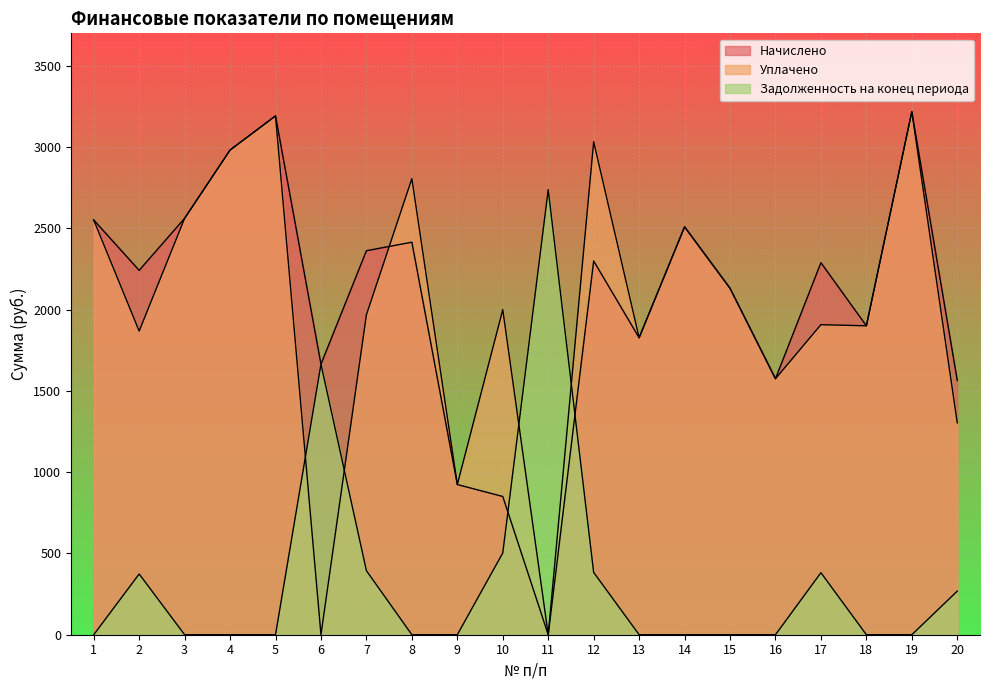

Reading right to left, what are all the values shown in this chart?

Начислено: 20=1564.5	19=3218.3	18=1900.5	17=2289.0	16=1575.0	15=2131.5	14=2509.5	13=1827.0	12=2299.5	11=0.0	10=850.5	9=924.0	8=2415.0	7=2362.5	6=1664.3	5=3192.0	4=2982.0	3=2562.0	2=2241.8	1=2551.5
Уплачено: 20=1303.8	19=3218.3	18=1900.5	17=1907.5	16=1575.0	15=2131.5	14=2509.5	13=1827.0	12=3033.2	11=0.0	10=2000.0	9=924.0	8=2806.0	7=1968.8	6=0.0	5=3192.0	4=2982.0	3=2562.0	2=1868.2	1=2551.5
Задолженность на конец периода: 20=268.2	19=0.0	18=0.0	17=381.5	16=0.0	15=0.0	14=0.0	13=0.0	12=383.2	11=2738.4	10=502.9	9=0.0	8=0.0	7=393.8	6=1664.3	5=0.0	4=0.0	3=0.0	2=373.6	1=0.0